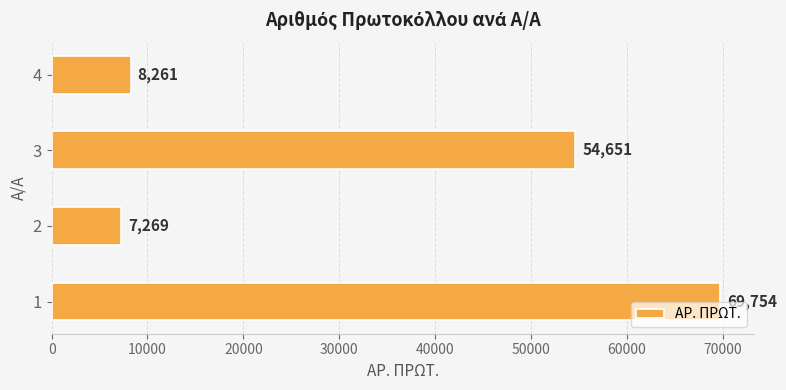

How many data points are less than 54651?

2